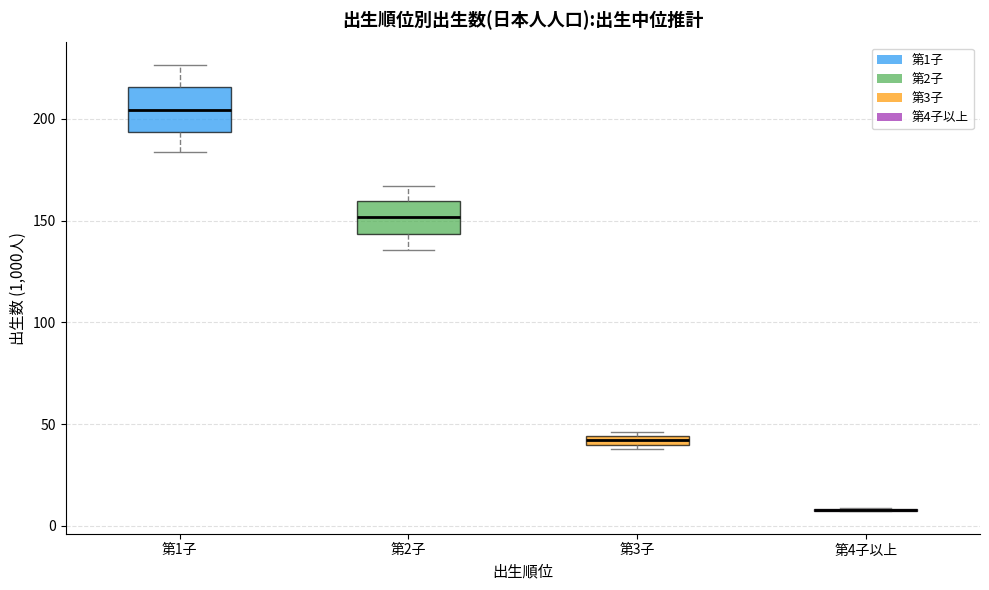

Where does the lower whisker of the box for 第1子 end on the y-axis? The values are not printed on the chart, so give them approximately, as read against the axis.

185